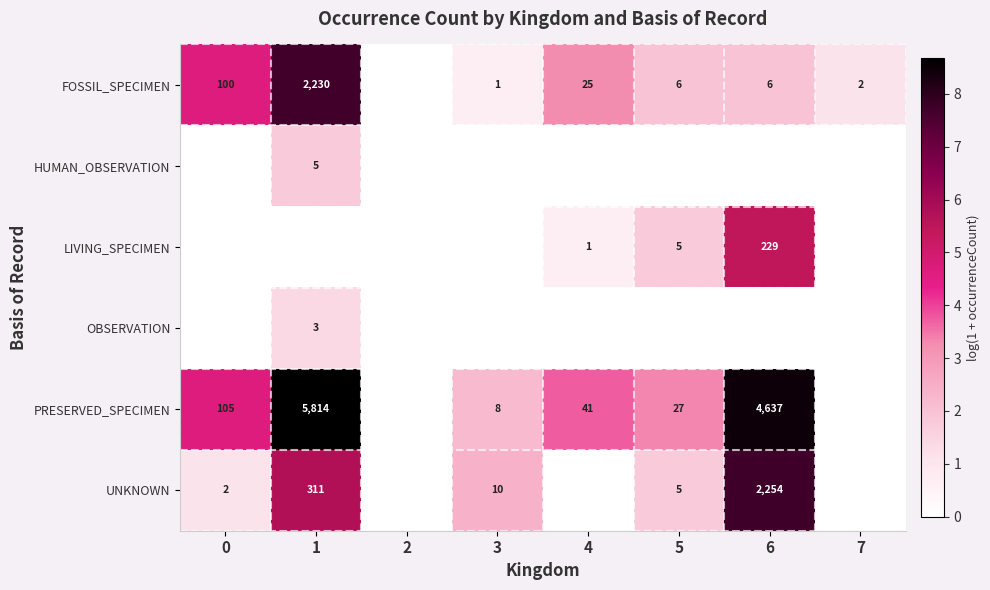

True or false: LIVING_SPECIMEN has a value of 2 at 5.

False